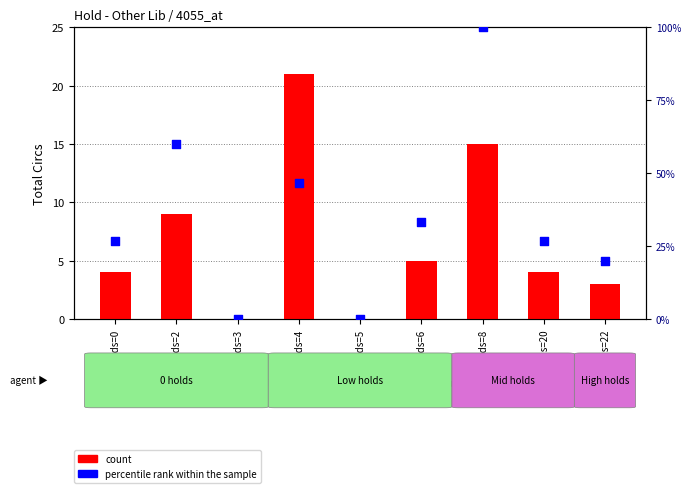

What are all the series names shown in the legend?

count, percentile rank within the sample